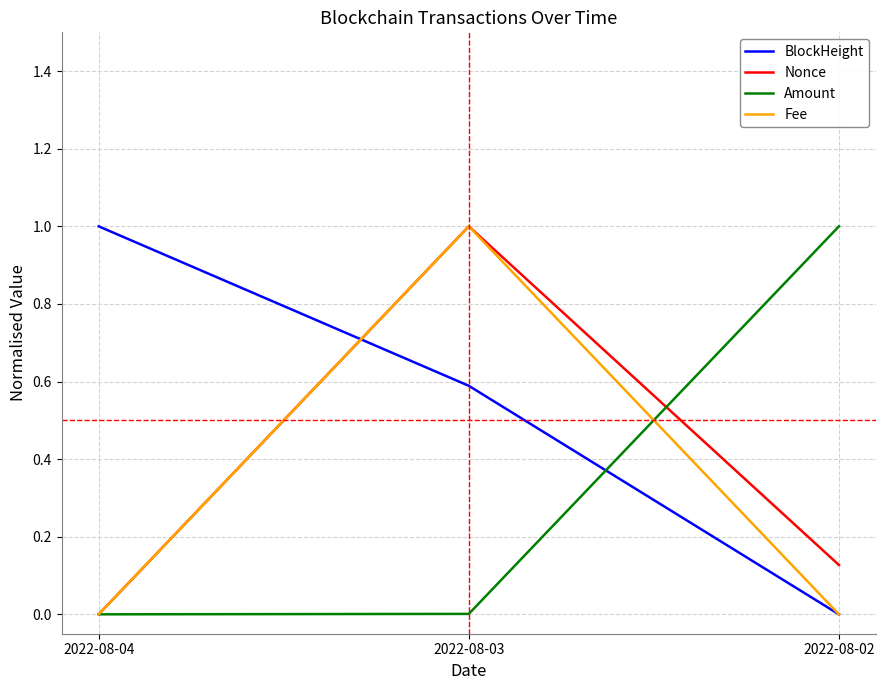

Is it true that Nonce equals 0.2 at 2022-08-02?

False